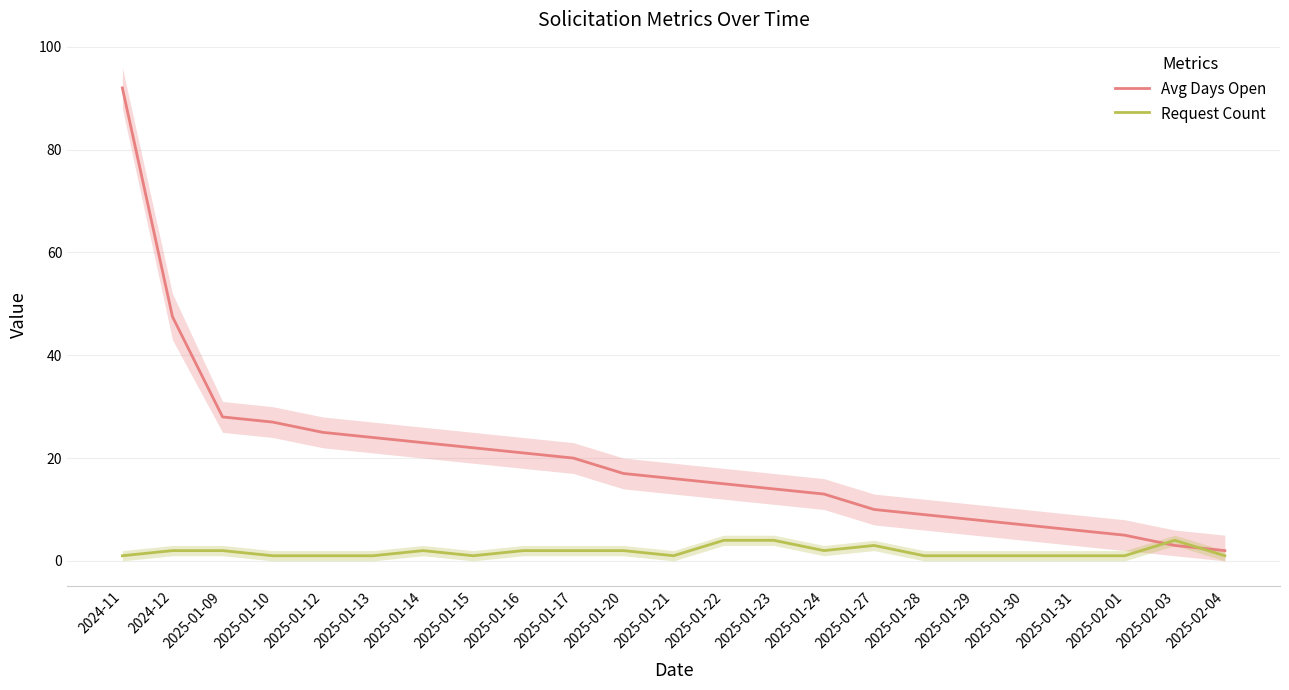

What are all the series names shown in the legend?

Avg Days Open, Request Count